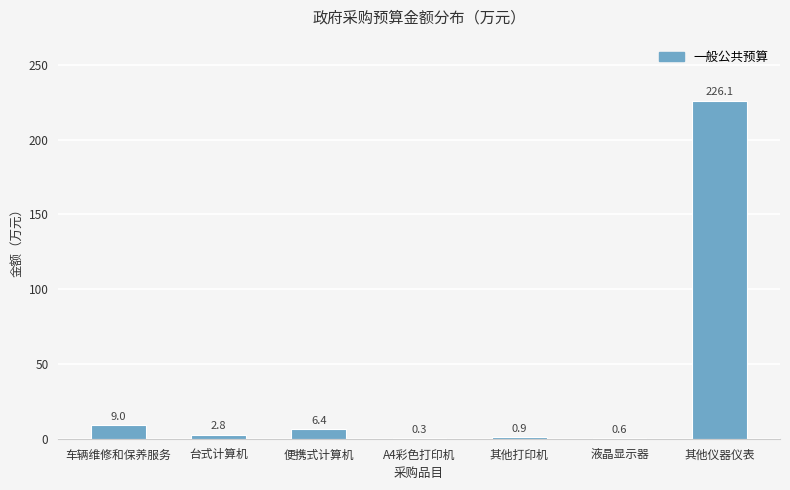

How many data points does each series have?

7